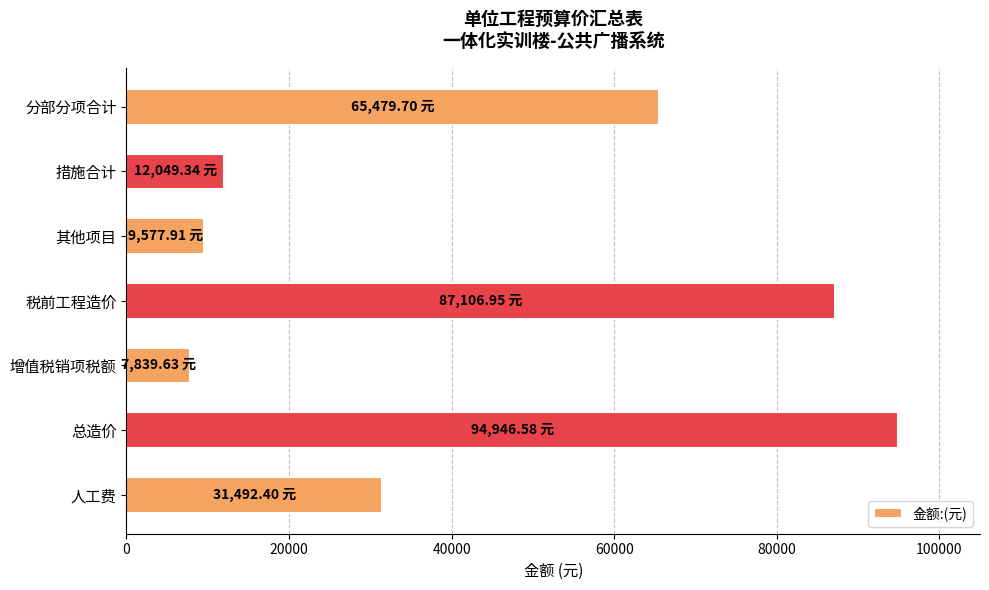

Which category has the lowest value across all series?

增值税销项税额